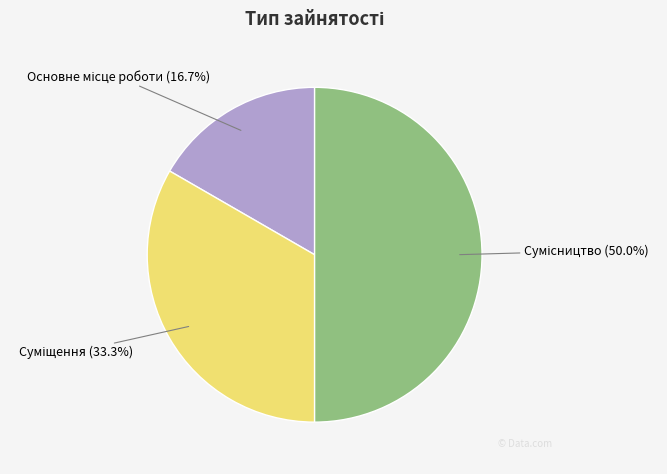

How many slices are in this pie chart?

3